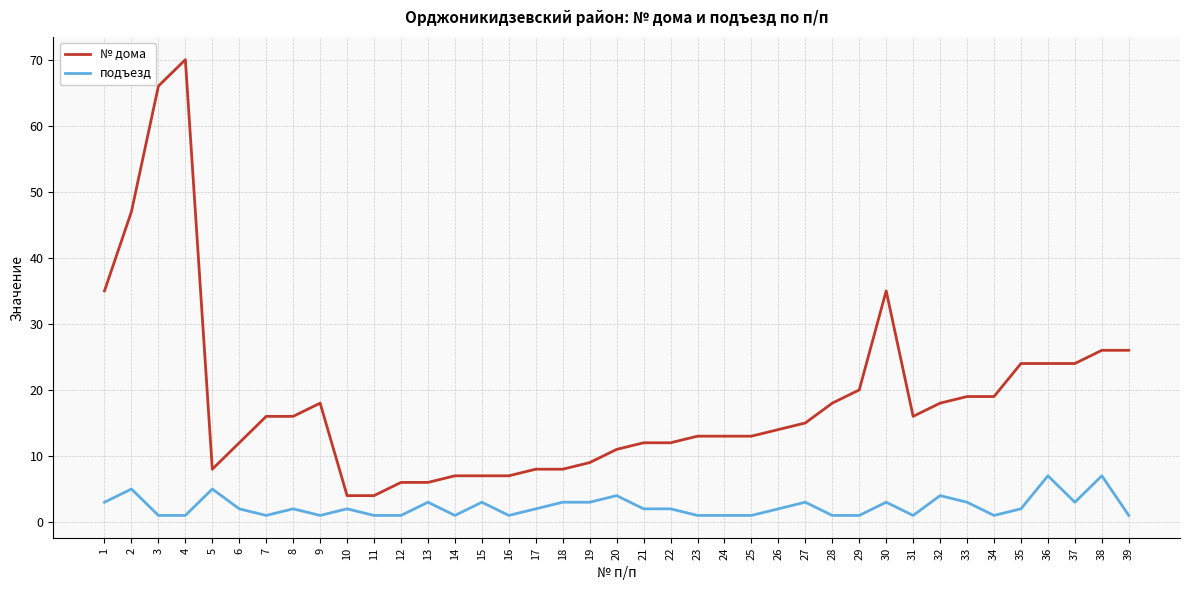

What is the maximum value shown in the chart?

70